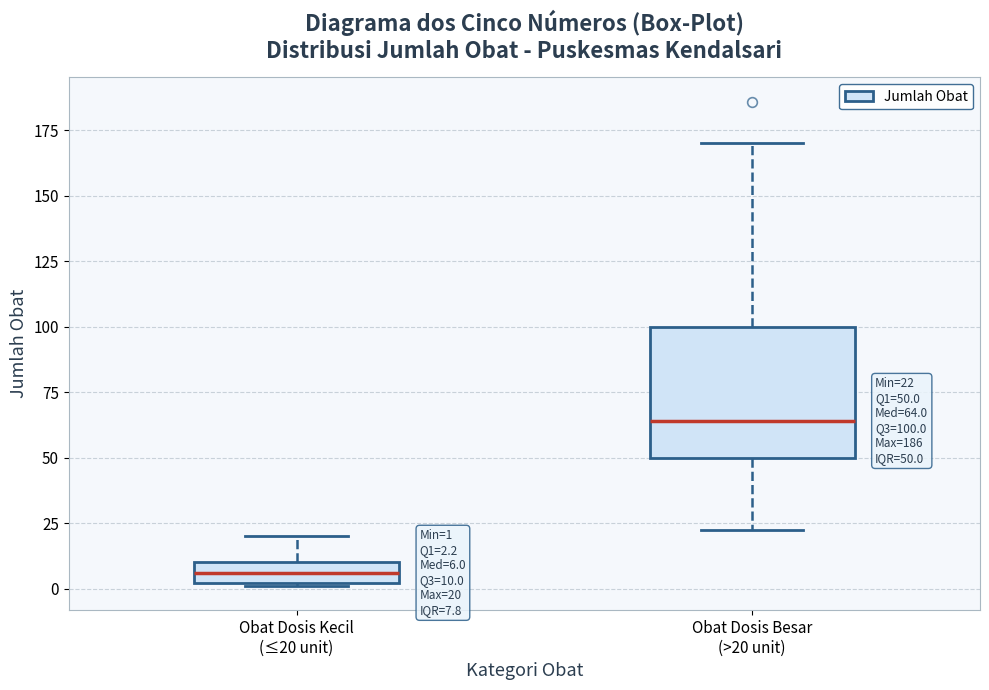

Which box has the lowest median line?

Obat Dosis Kecil (≤20 unit)